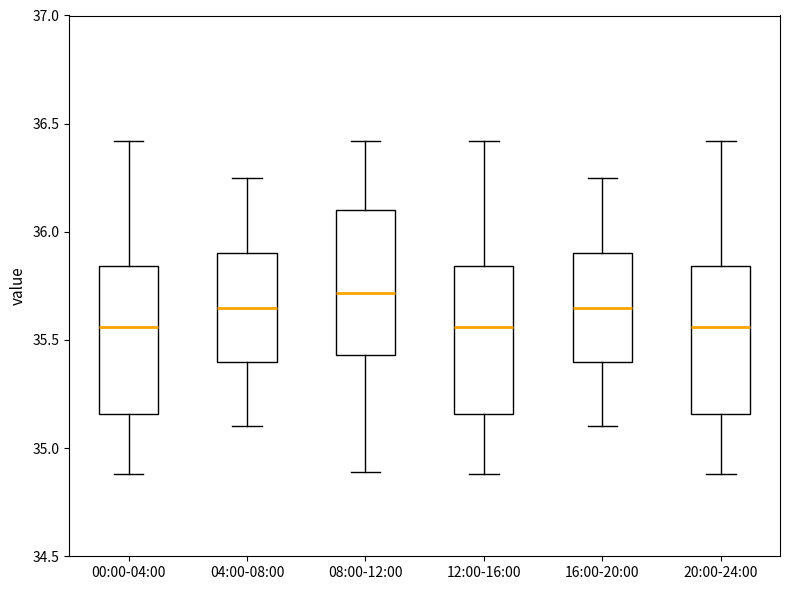

Reading left to right, transcribe this box plot: for each box, give where its median line is, the range the box spans, and where its two whiskers end, as read against the y-axis. The values are not printed on the chart, so give them approximately, as read against the axis.

00:00-04:00: median 35.55, box 35.15 to 35.85, whiskers 34.90 to 36.40
04:00-08:00: median 35.65, box 35.40 to 35.90, whiskers 35.10 to 36.25
08:00-12:00: median 35.70, box 35.45 to 36.10, whiskers 34.90 to 36.40
12:00-16:00: median 35.55, box 35.15 to 35.85, whiskers 34.90 to 36.40
16:00-20:00: median 35.65, box 35.40 to 35.90, whiskers 35.10 to 36.25
20:00-24:00: median 35.55, box 35.15 to 35.85, whiskers 34.90 to 36.40